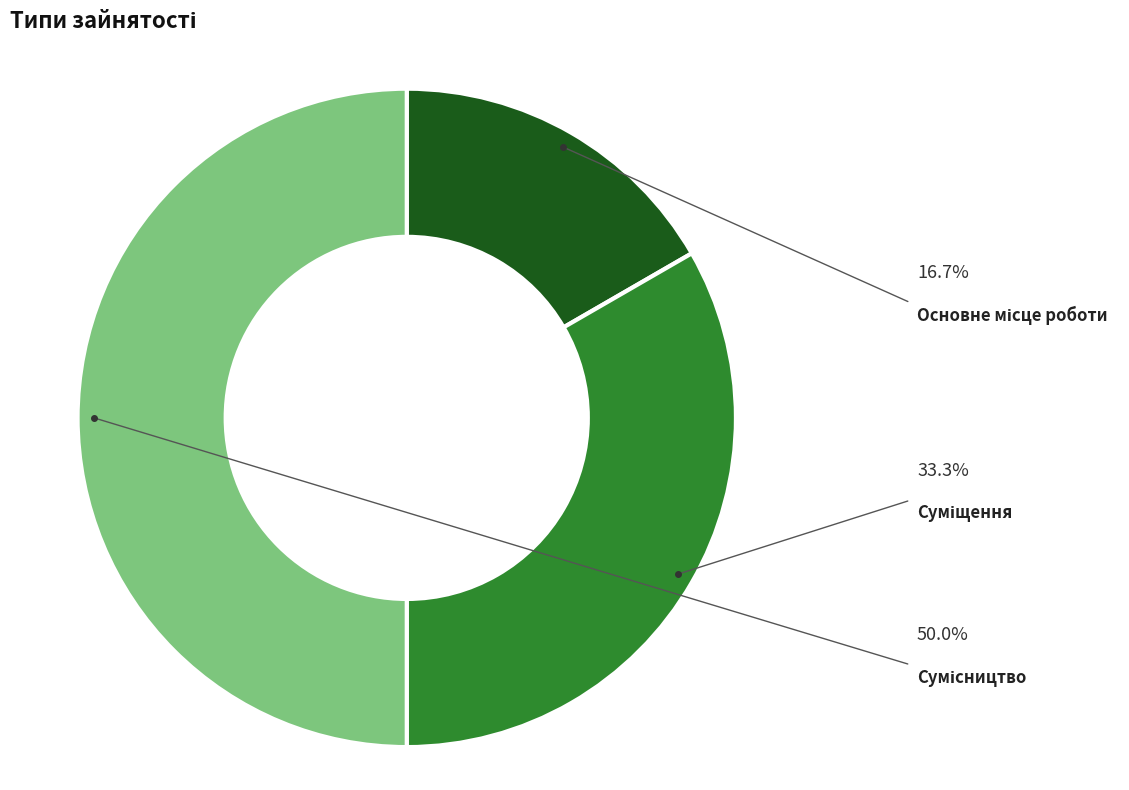

How many segments does this pie chart have?

3